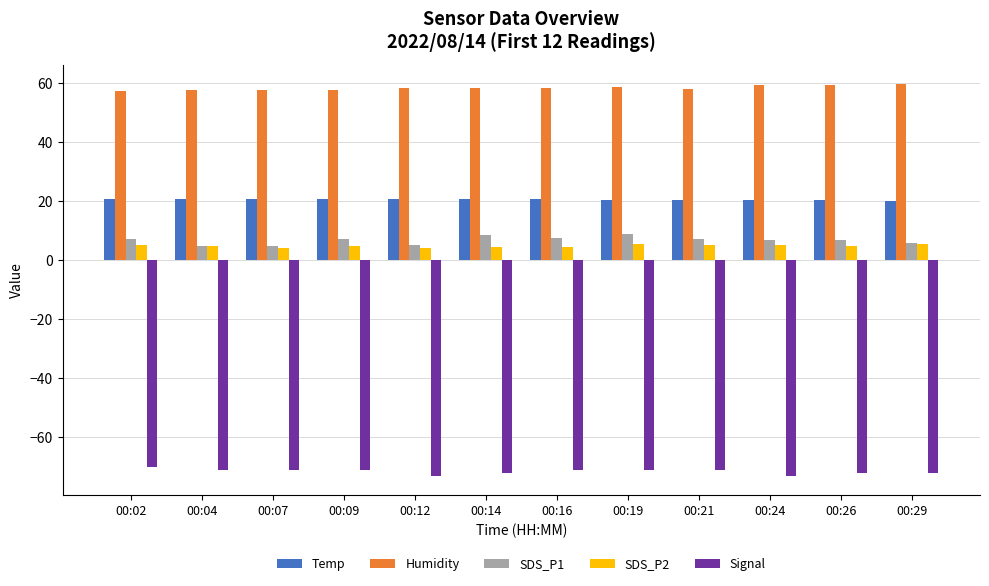

Rank the series at 00:09 from lowest to highest value.

Signal, SDS_P2, SDS_P1, Temp, Humidity